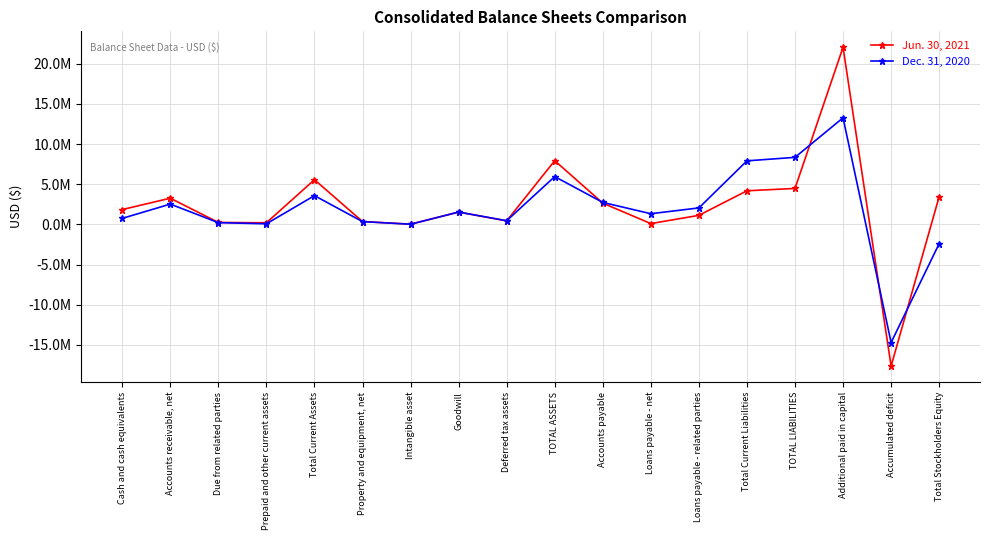

How many data points in Dec. 31, 2020 are less than 1537742?

9